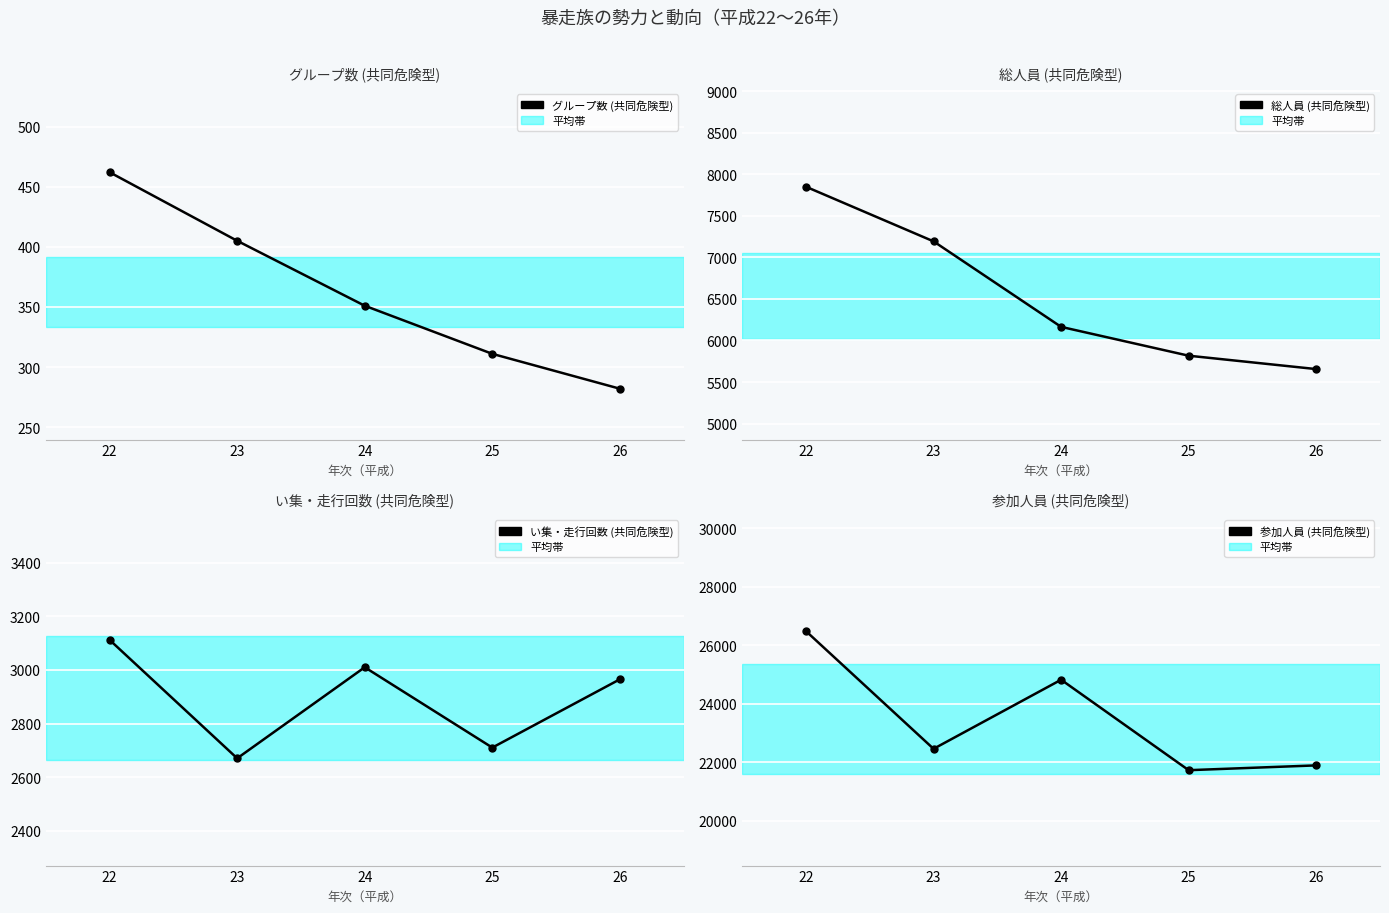

At 26, list the series in order from smallest to largest.

グループ数 (共同危険型), い集・走行回数 (共同危険型), 総人員 (共同危険型), 参加人員 (共同危険型)